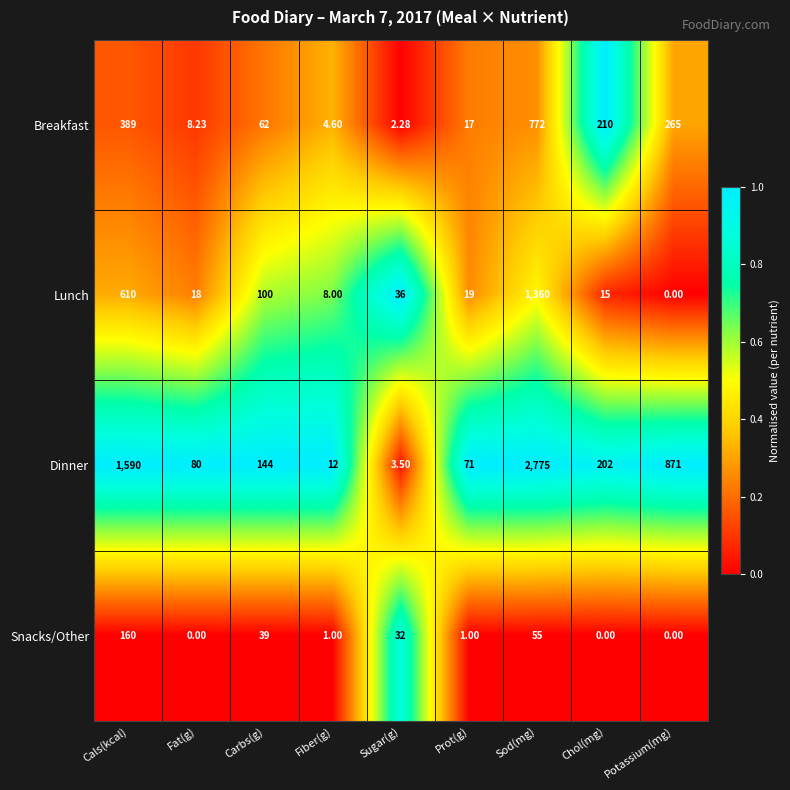

Count the number of data series in this chart.

4